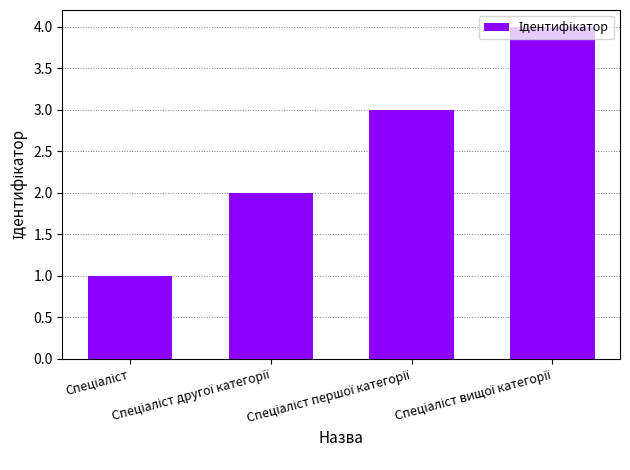

What is the maximum value shown in the chart?

4